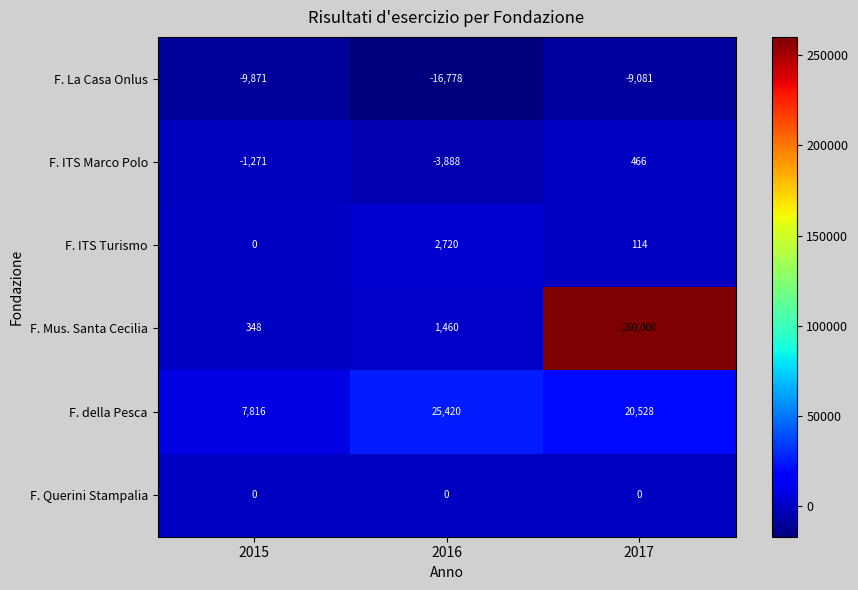

True or false: F. Querini Stampalia has a value of 0 at 2015.

True